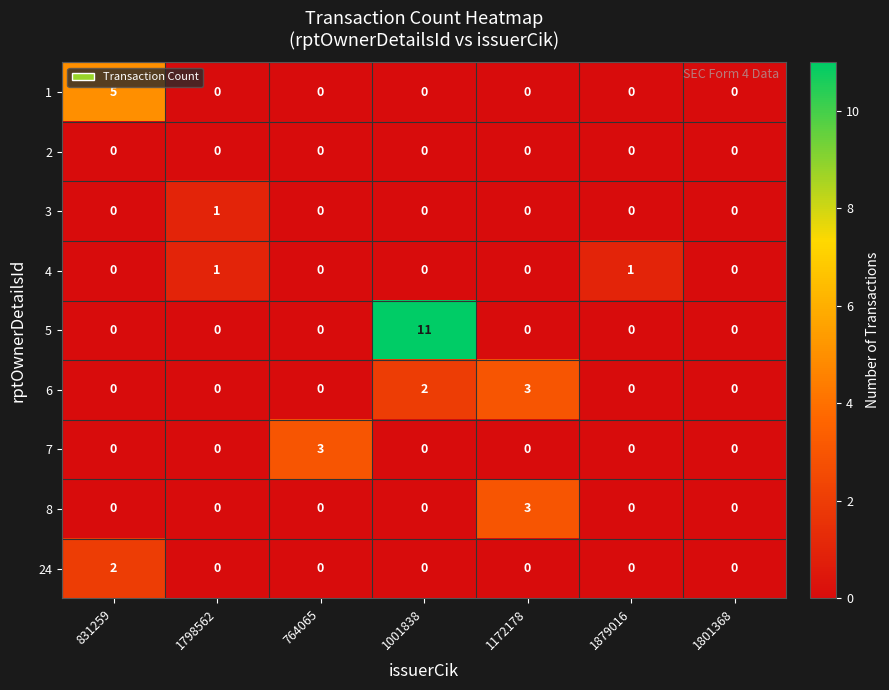

Which series has the largest total across all categories?

5